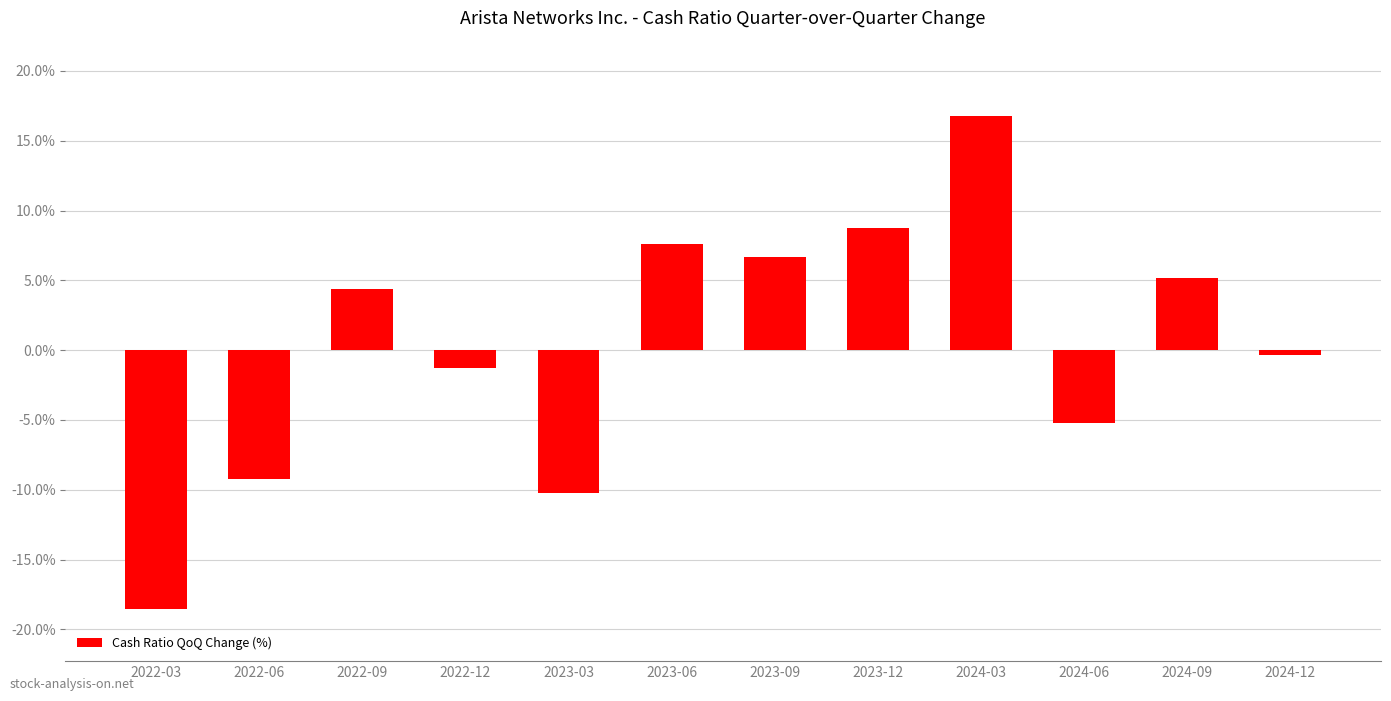

What is the average value?

0.4